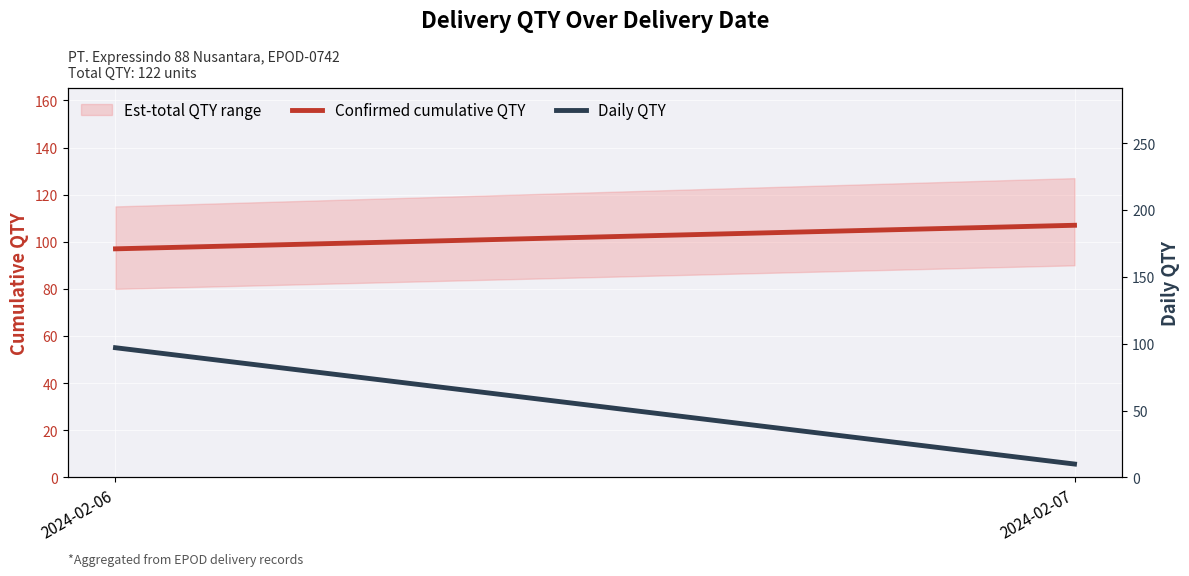

Reading left to right, list all the values displayed in this chart.

Confirmed cumulative QTY: 2024-02-06=97	2024-02-07=107
Daily QTY: 2024-02-06=97	2024-02-07=10